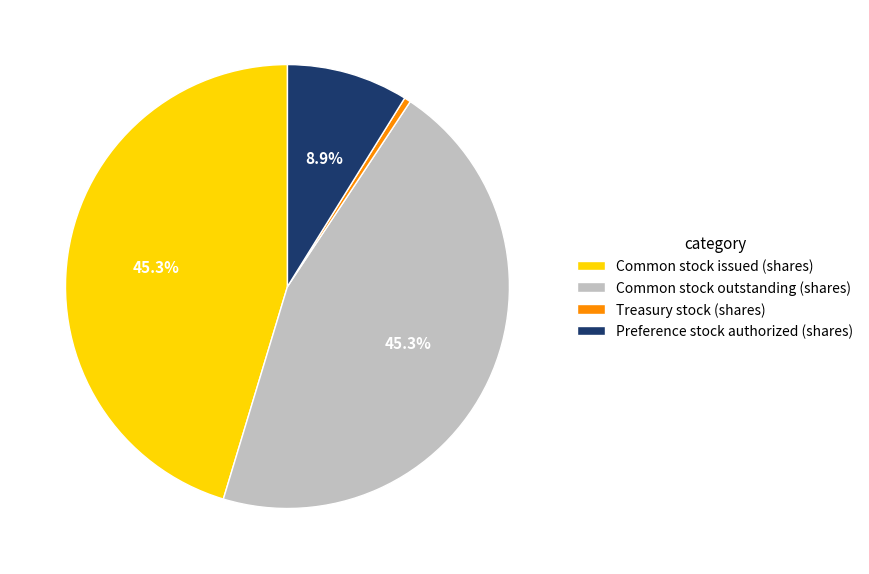

Which slice is the smallest?

Treasury stock (shares)